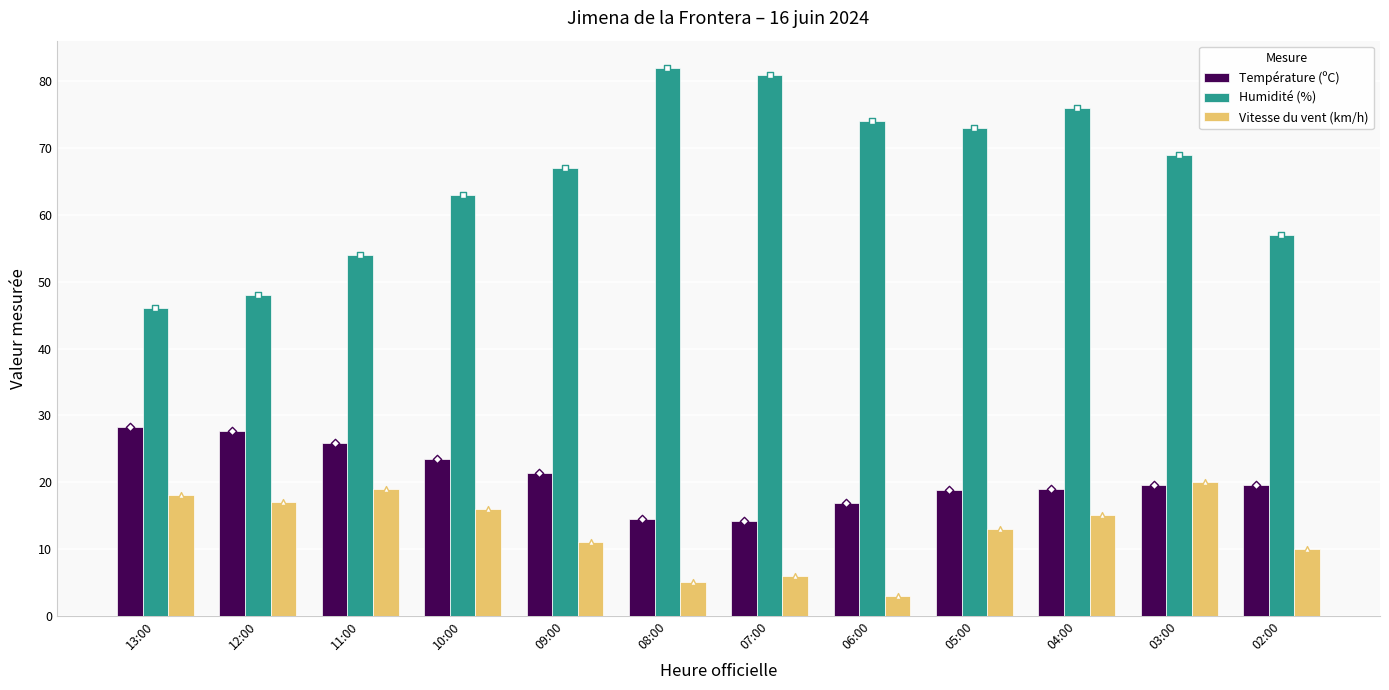

Which series has the widest spread of Y values?

Humidité (%)